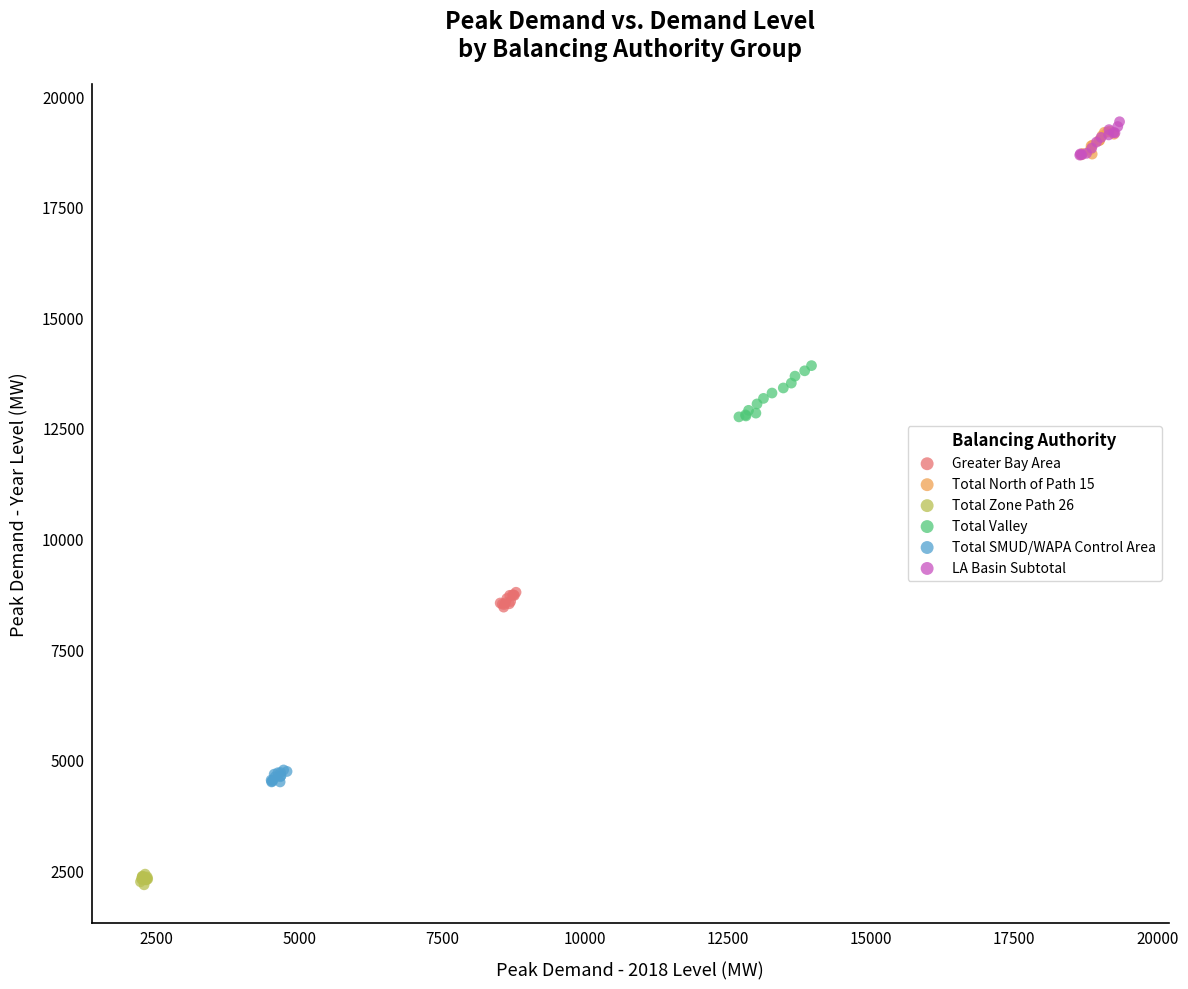

Which series reaches the maximum Y coordinate?

LA Basin Subtotal